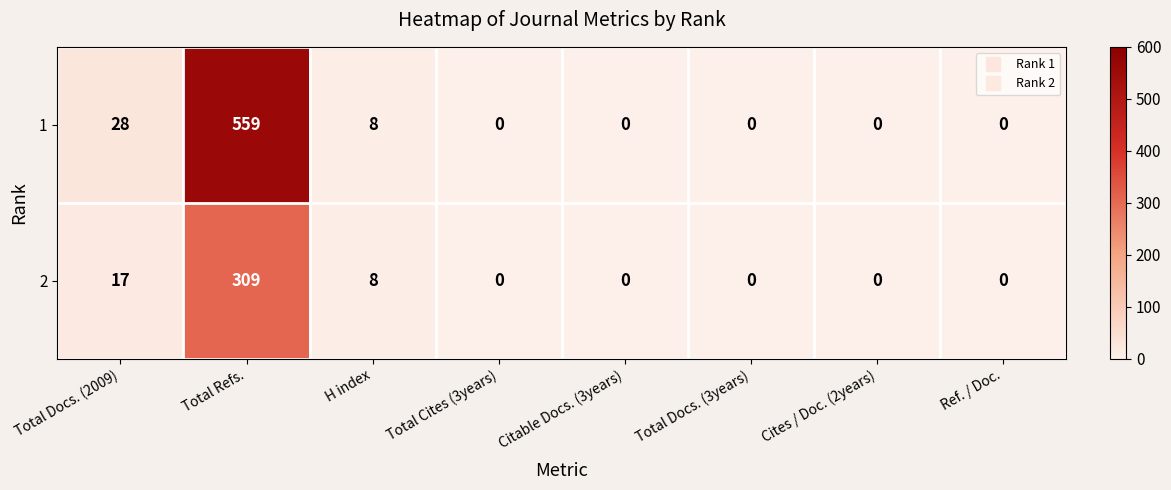

Reading right to left, what are all the values shown in this chart?

1: Ref. / Doc.=0	Cites / Doc. (2years)=0	Total Docs. (3years)=0	Citable Docs. (3years)=0	Total Cites (3years)=0	H index=8	Total Refs.=559	Total Docs. (2009)=28
2: Ref. / Doc.=0	Cites / Doc. (2years)=0	Total Docs. (3years)=0	Citable Docs. (3years)=0	Total Cites (3years)=0	H index=8	Total Refs.=309	Total Docs. (2009)=17